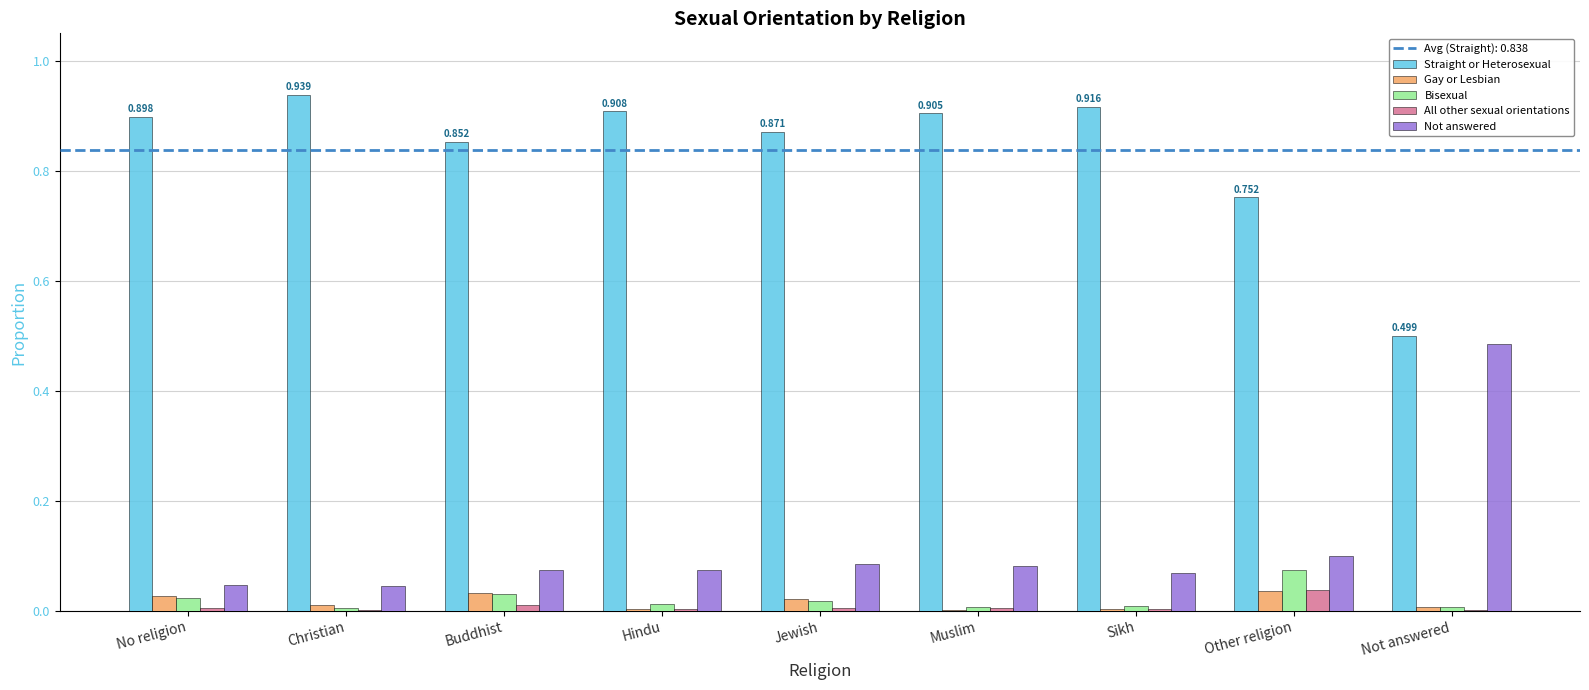

Which series has the largest total across all categories?

Straight or Heterosexual